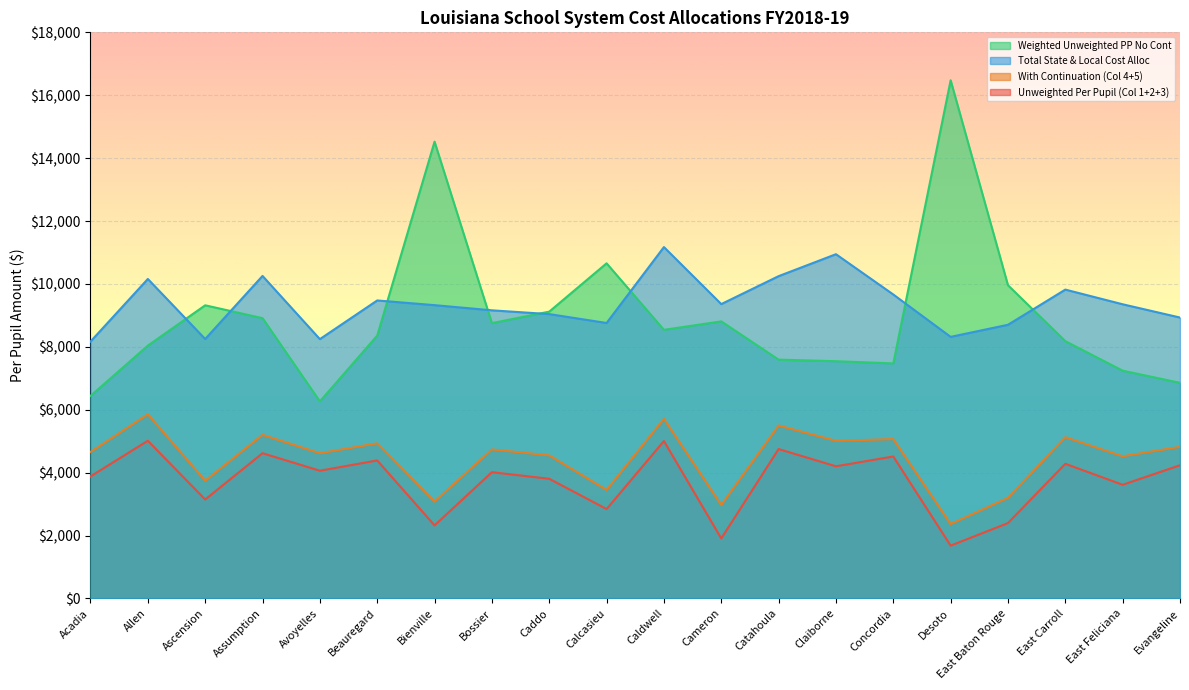

What is the sum of all With Continuation (Col 4+5) values?

89108.5